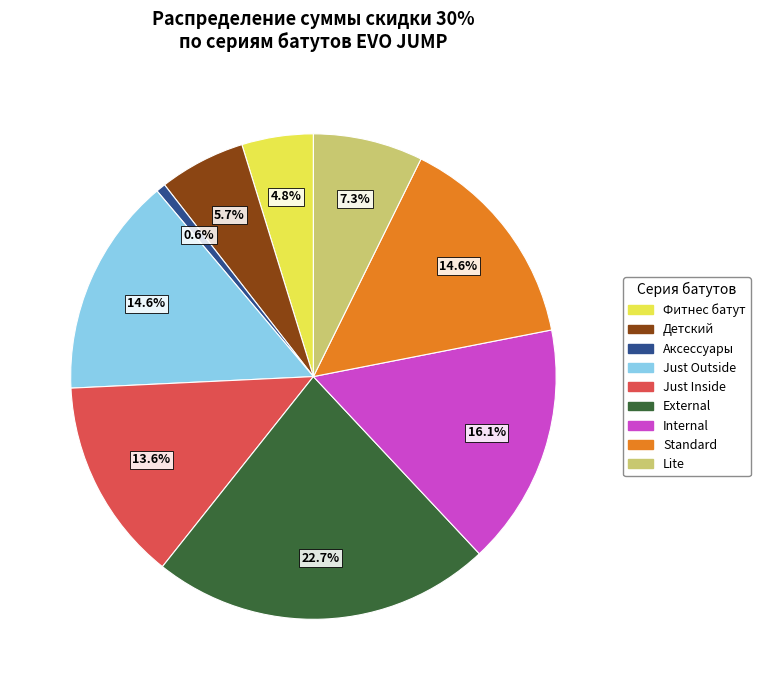

Is there any slice that represents more than half of the pie?

No